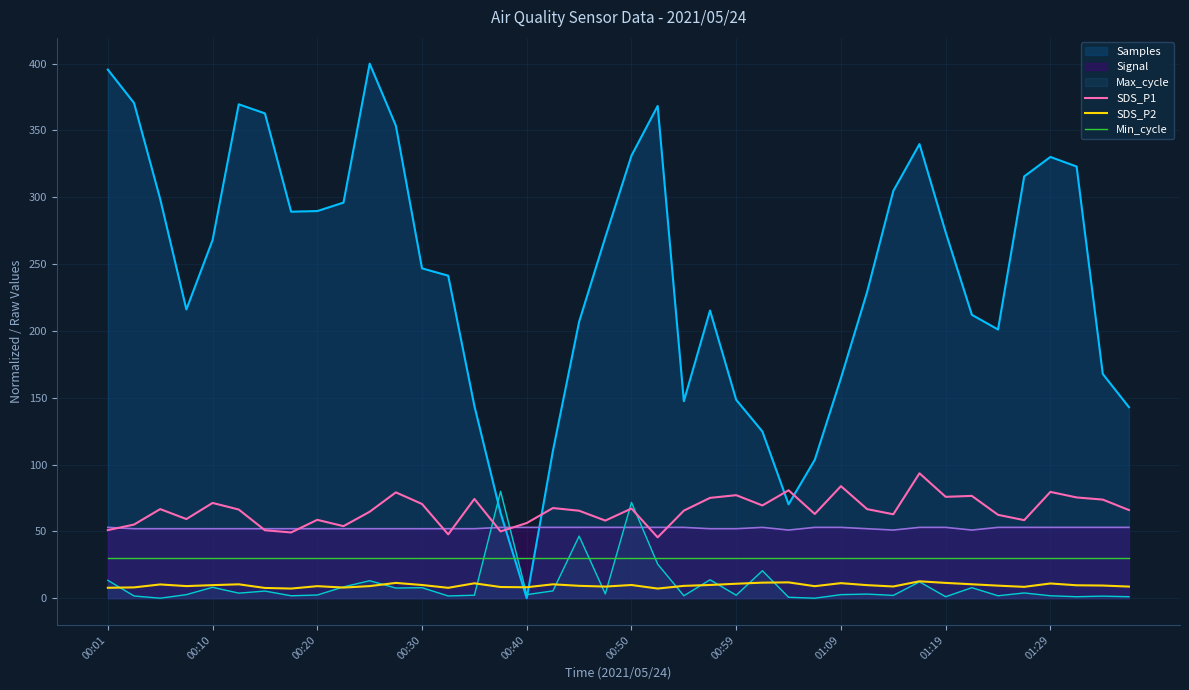

True or false: SDS_P2 and Min_cycle cross at least once.

False